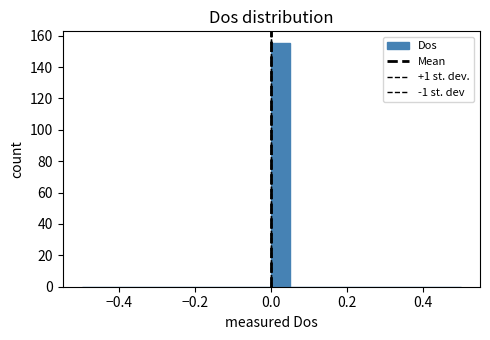

Around what value on the x-axis is the tallest bar? Give the approximate position of its centre, as read against the axis.

0.02